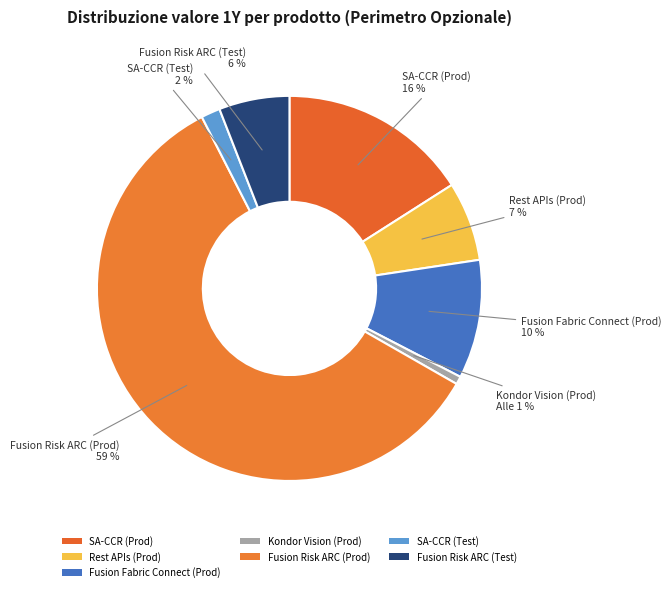

What is the change in value from SA-CCR (Test) to Fusion Risk ARC (Test)?

+23400